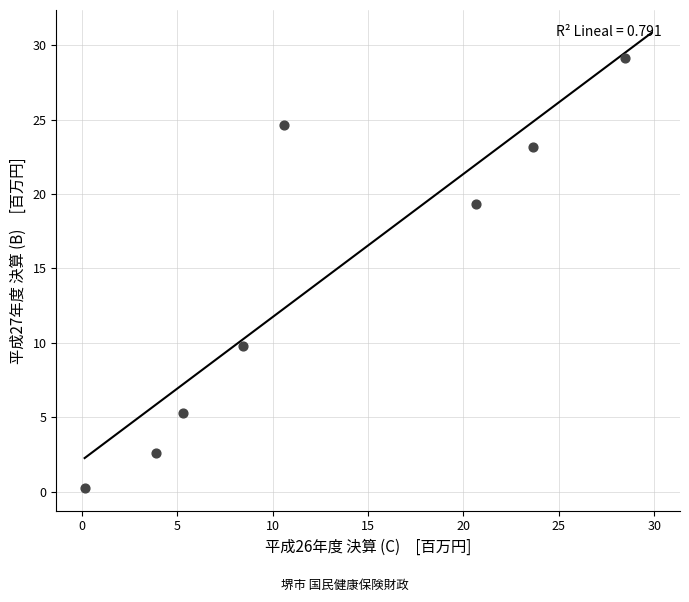

What is the range of X values (max minus min)?

28.3